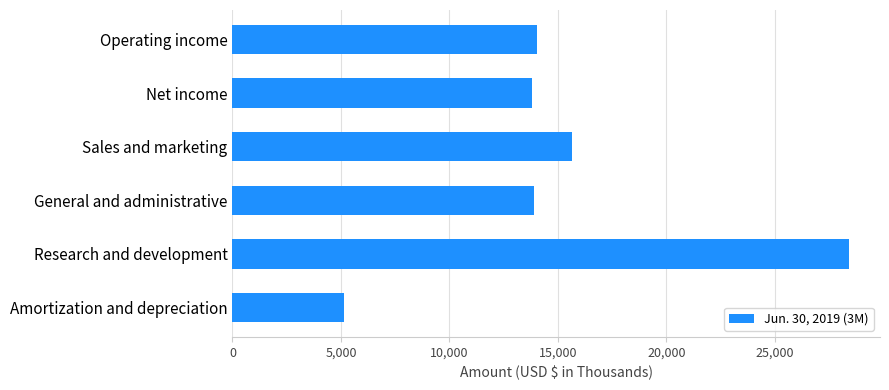

Between Amortization and depreciation and Net income, which is larger?

Net income